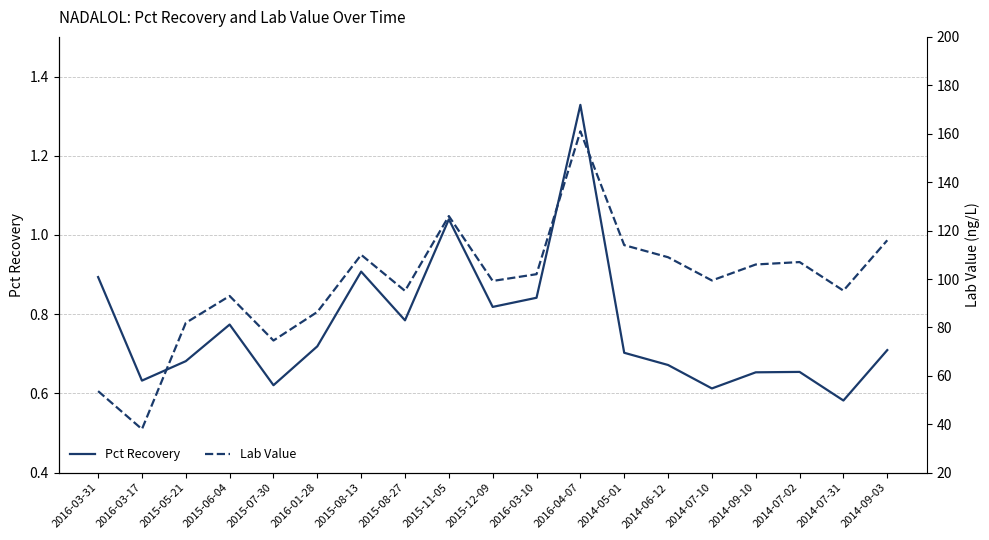

Reading left to right, what are all the values shown in this chart?

Pct Recovery: 0.9	0.6	0.7	0.8	0.6	0.7	0.9	0.8	1.0	0.8	0.8	1.3	0.7	0.7	0.6	0.7	0.7	0.6	0.7
Lab Value: 53.7	38.0	81.9	93.0	74.6	86.4	110.0	95.1	126.0	99.2	102.0	161.0	114.0	109.0	99.4	106.0	107.0	95.2	116.0